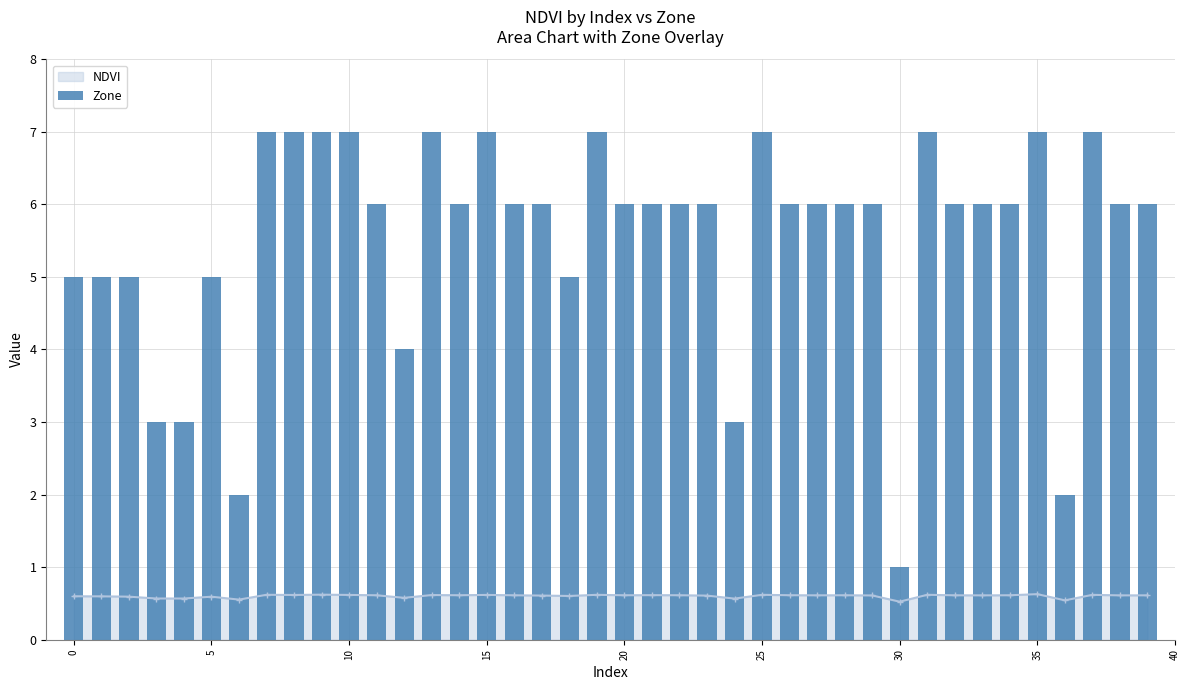

What is the maximum value for NDVI?

0.6